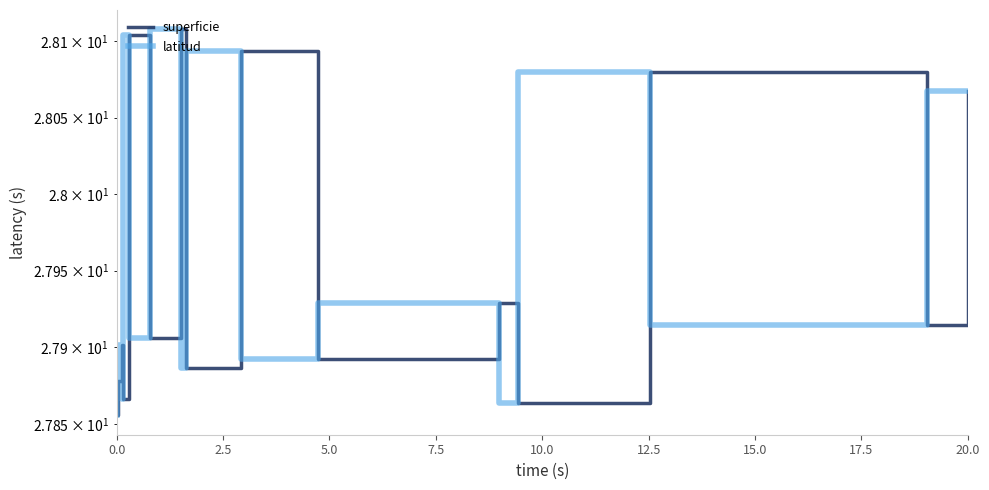

True or false: latitud and superficie cross at least once.

False